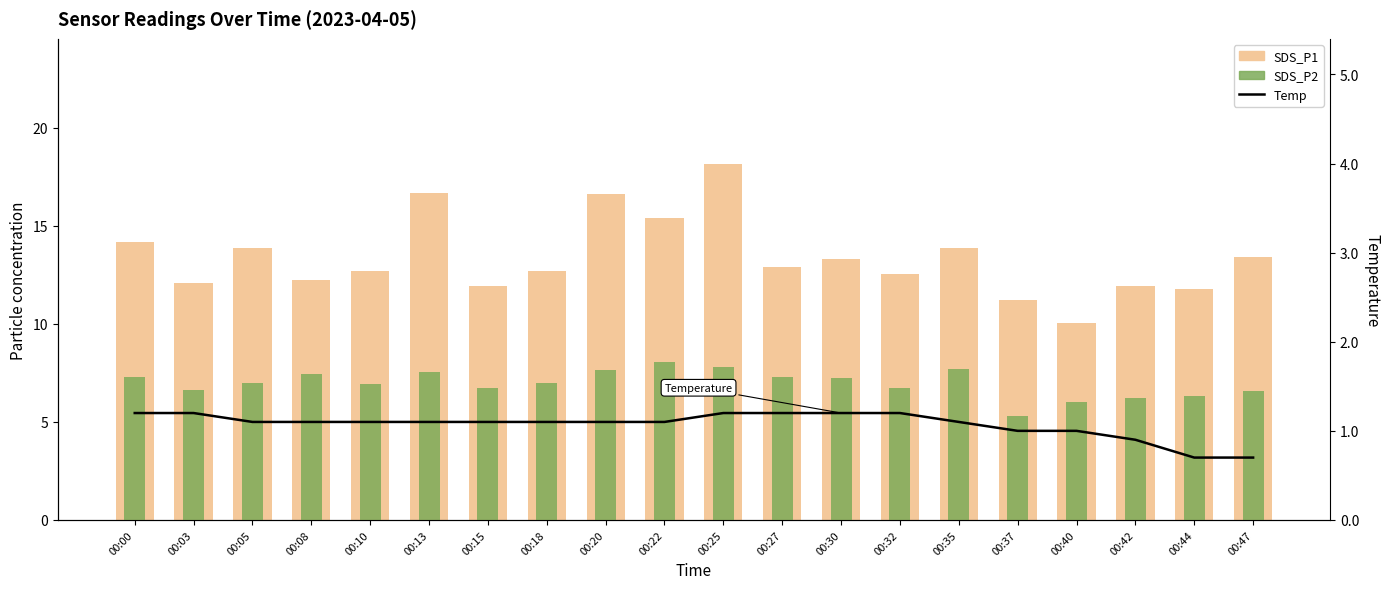

What is the minimum value shown in the chart?

0.7